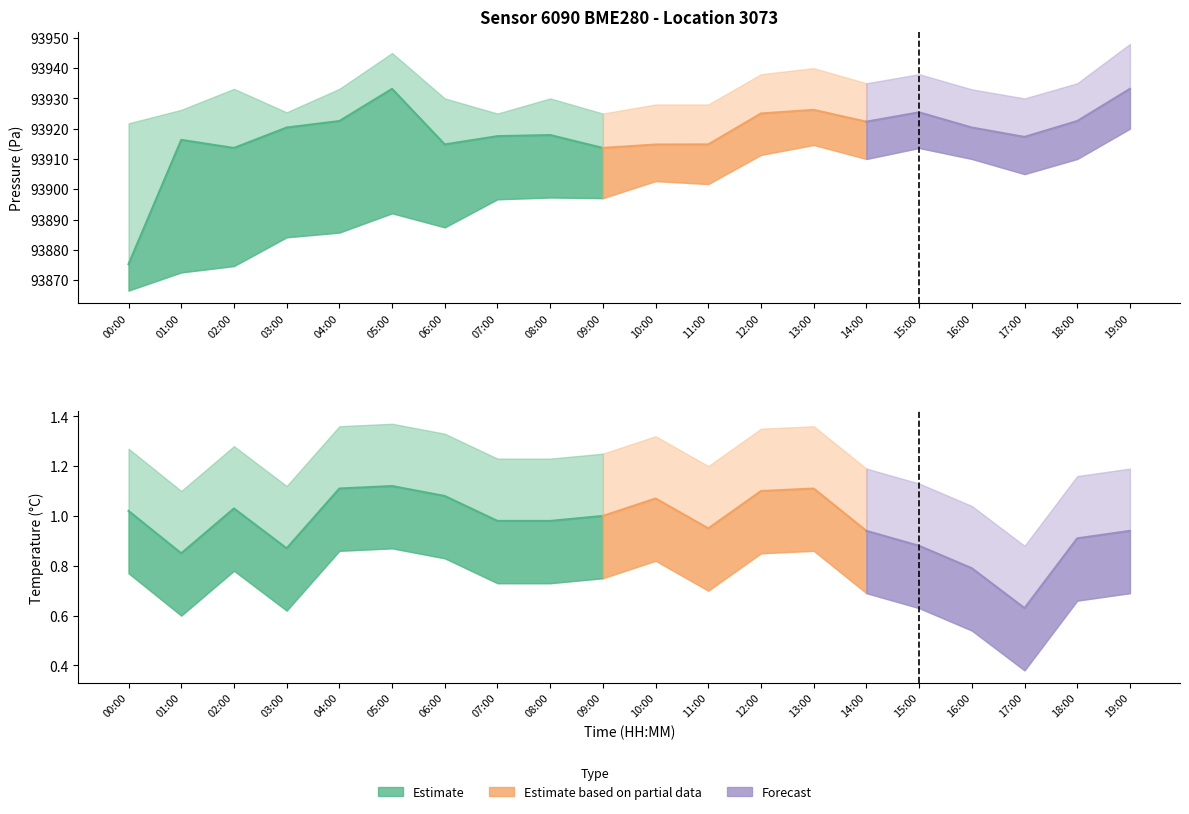

In pressure_lower, how many points are higher than both neighbors (excluding endpoints)?

5